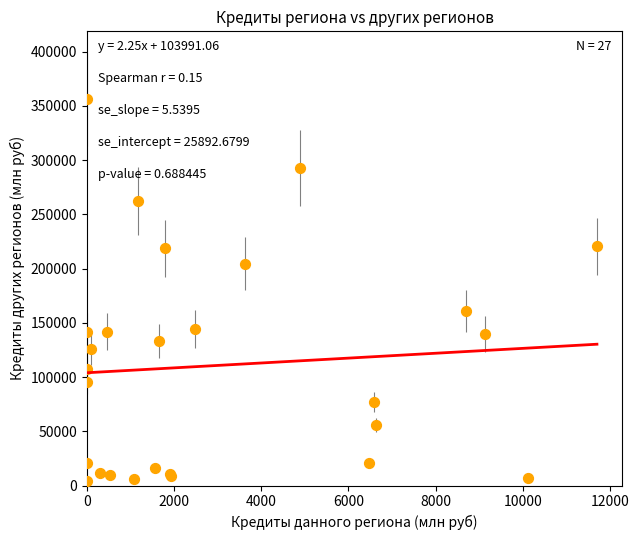

What Y value in the scatter plot is closest to 180171?

161173